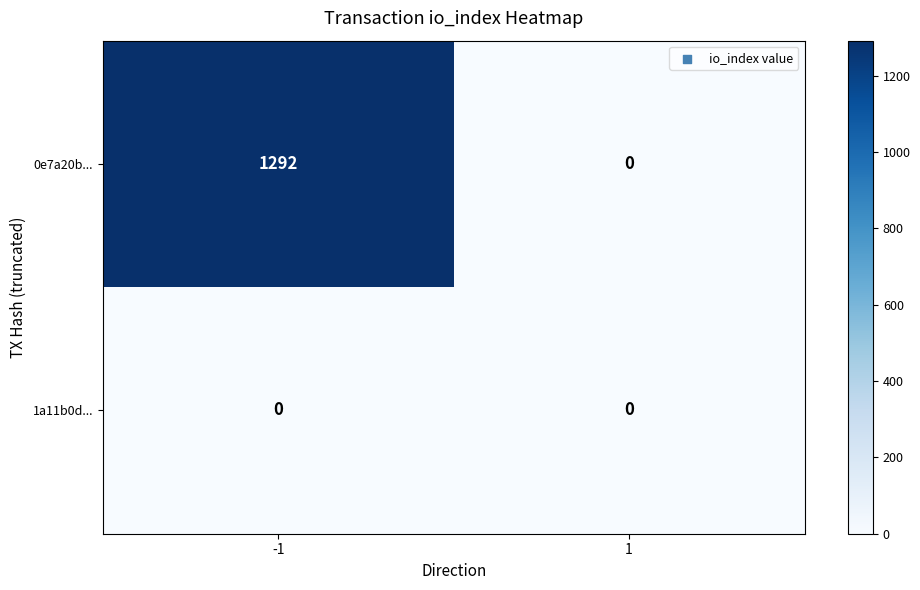

What is the maximum value shown in the chart?

1292